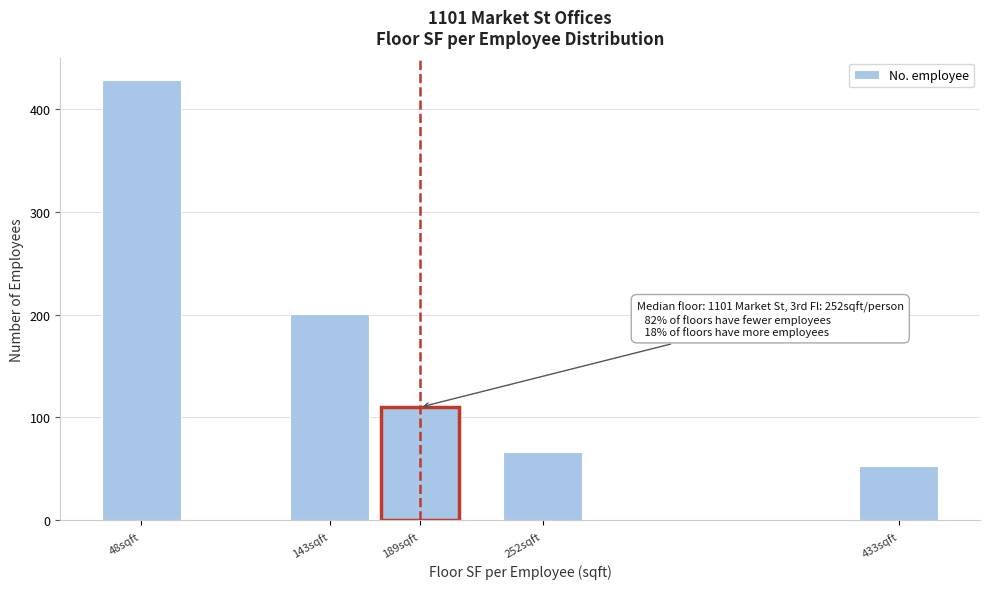

Reading left to right, extract all data points from this chart.

429	201	110	66	53